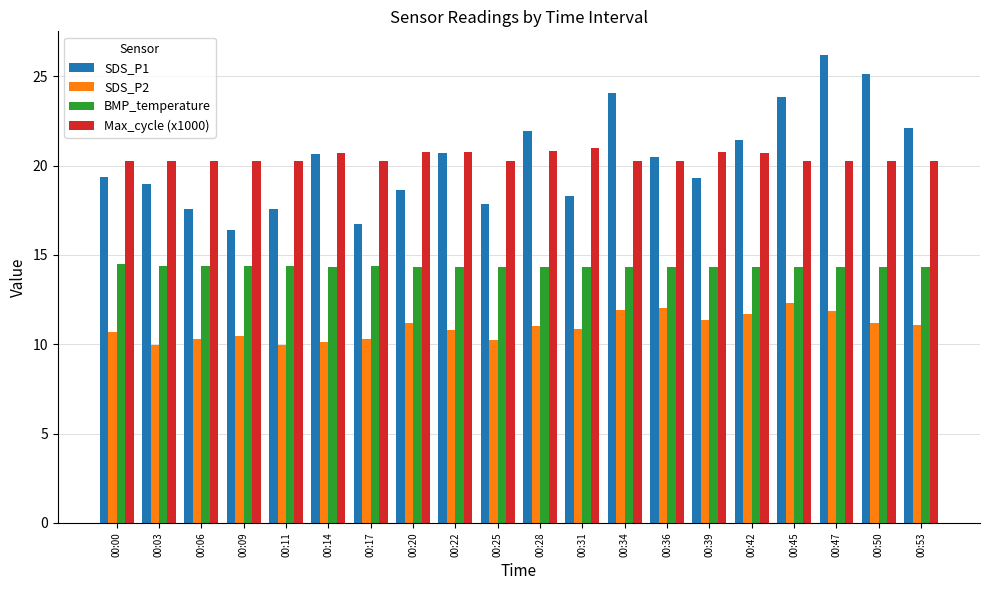

The Max_cycle (x1000) series shows 20.8 at 00:28. True or false?

True